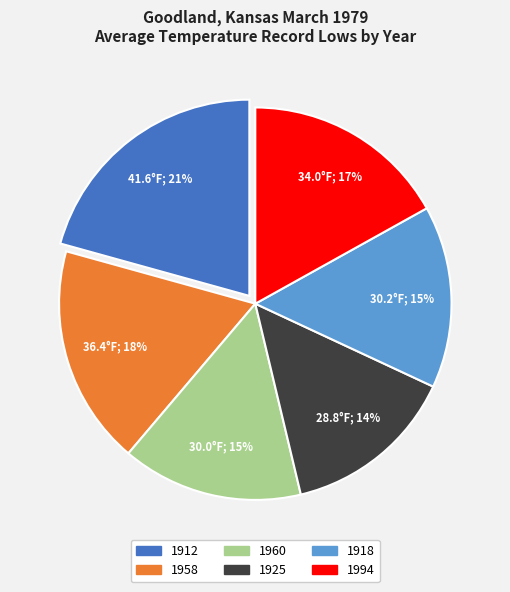

Between 1958 and 1925, which is larger?

1958